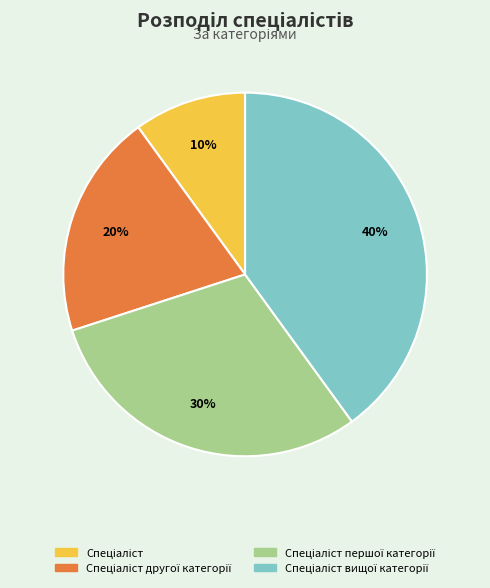

To the nearest percent, what is the difference between the largest and smallest slice percentages?

30%